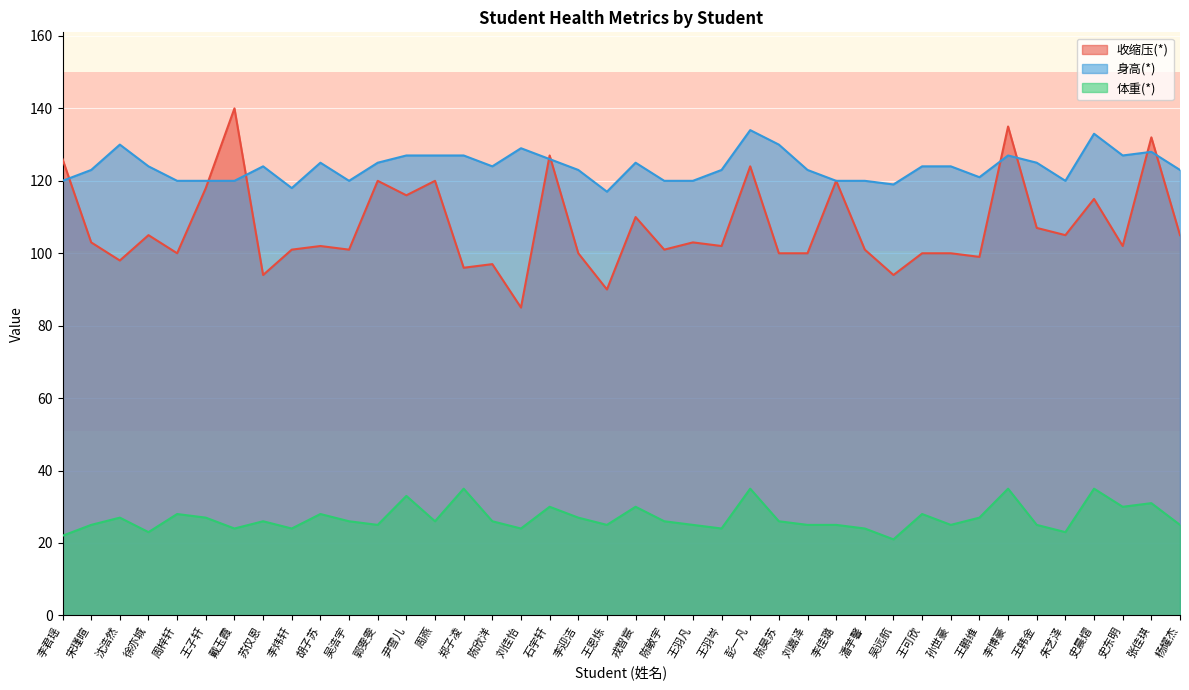

Is it true that 体重(*) equals 38 at 陈欣洋?

False